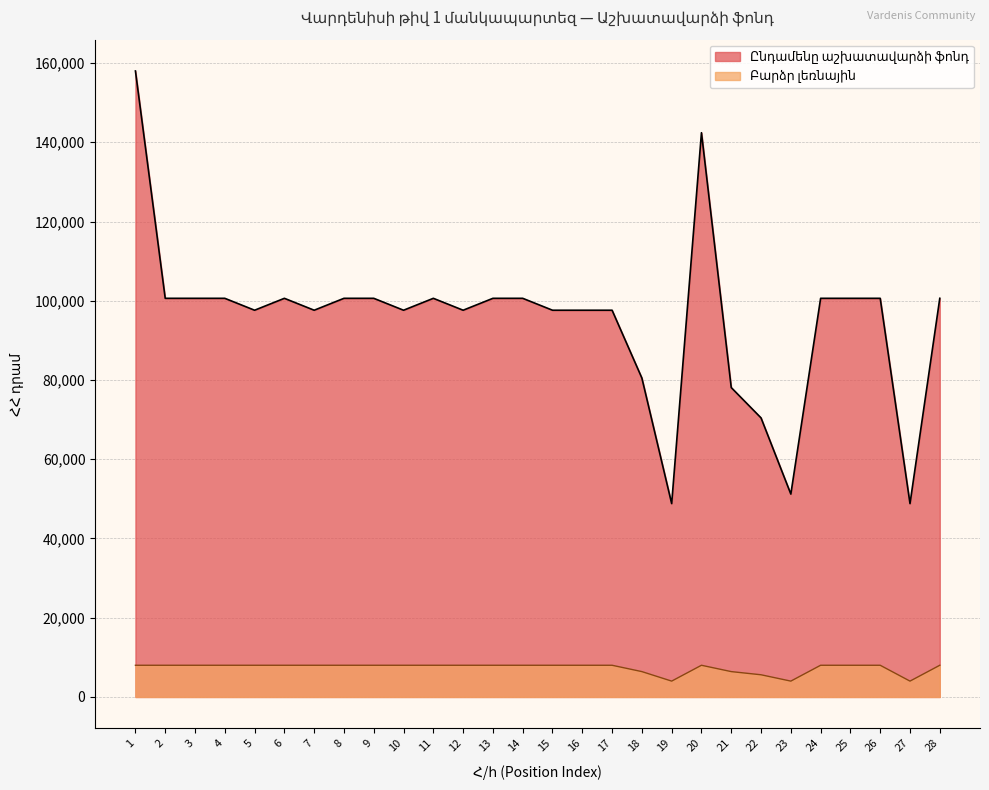

True or false: Բարձր լեռնային and Ընդամենը աշխատավարձի ֆոնդ cross at least once.

False